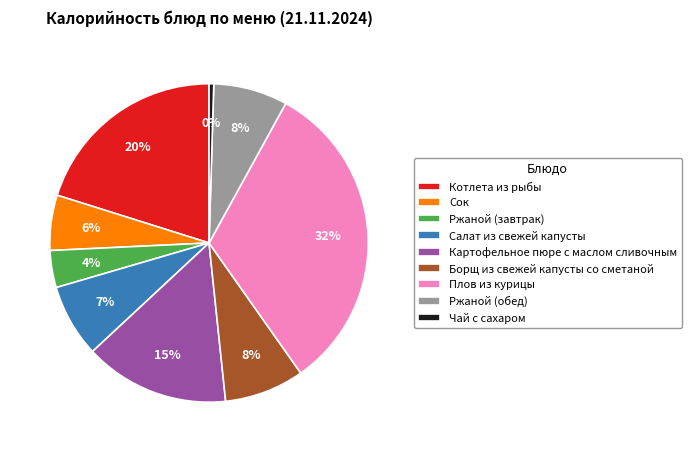

Which category has the smallest portion of the pie?

Чай с сахаром